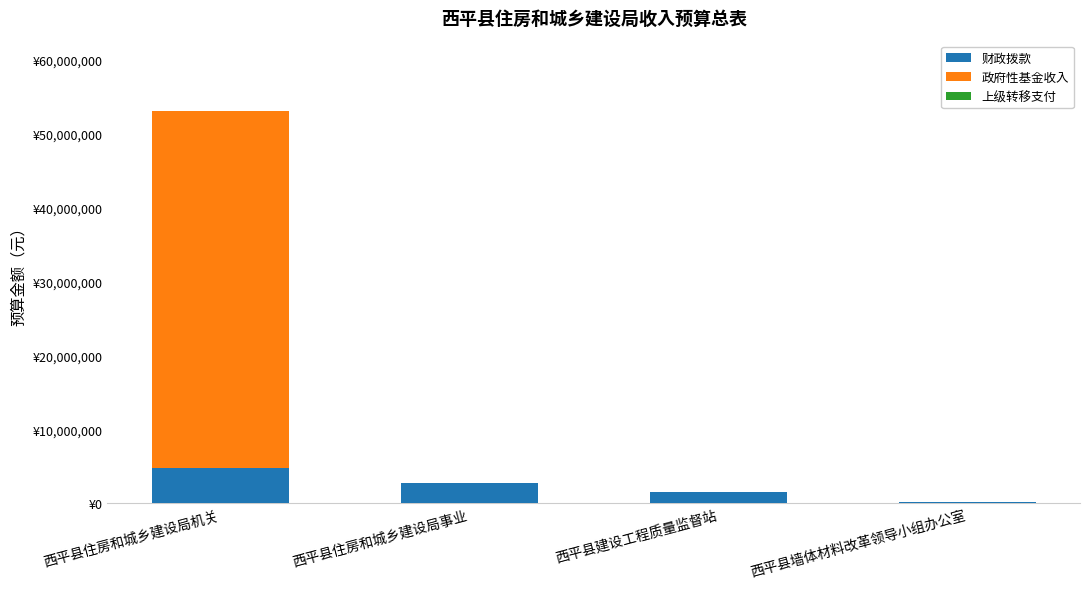

Are the bars grouped side by side (vs. stacked)?

No